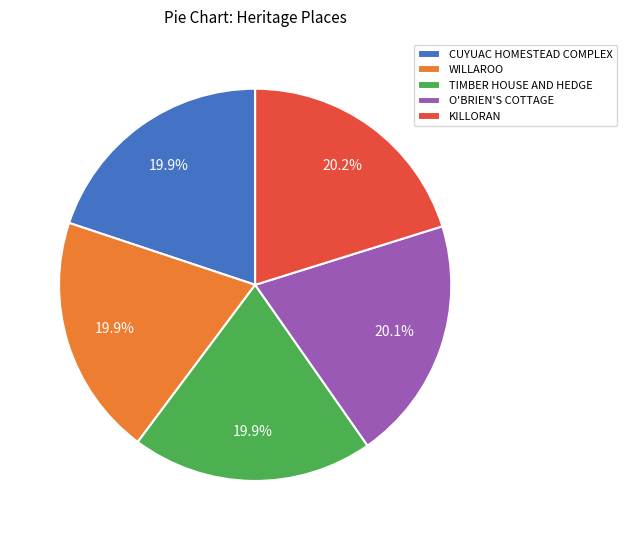

What percentage is NOT represented by TIMBER HOUSE AND HEDGE?

80.1%